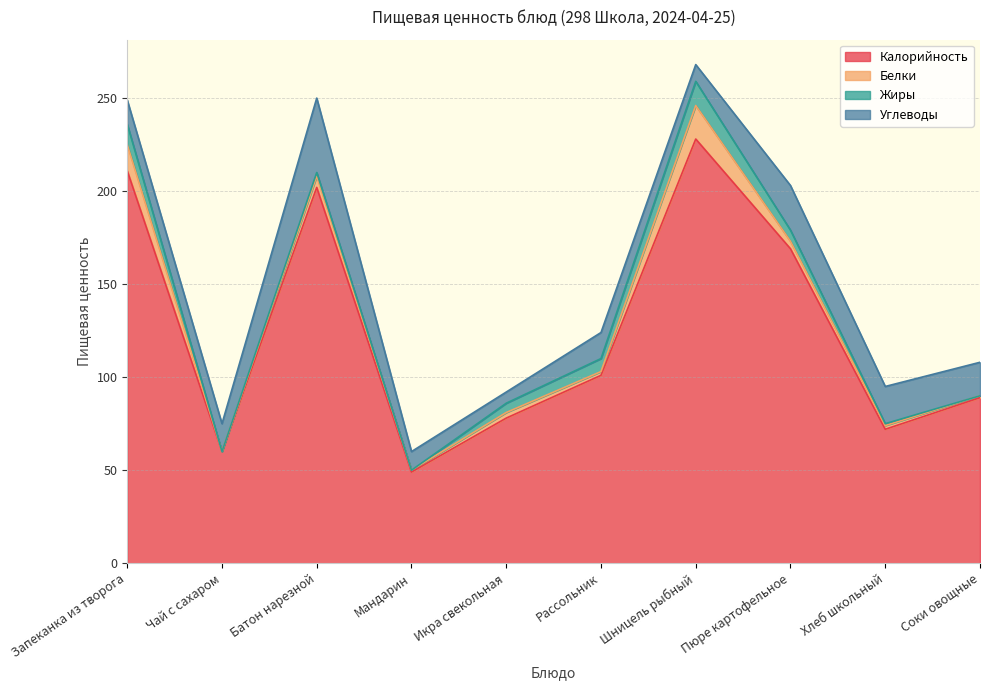

What is the value of the Белки point at the 1st from the left?

14